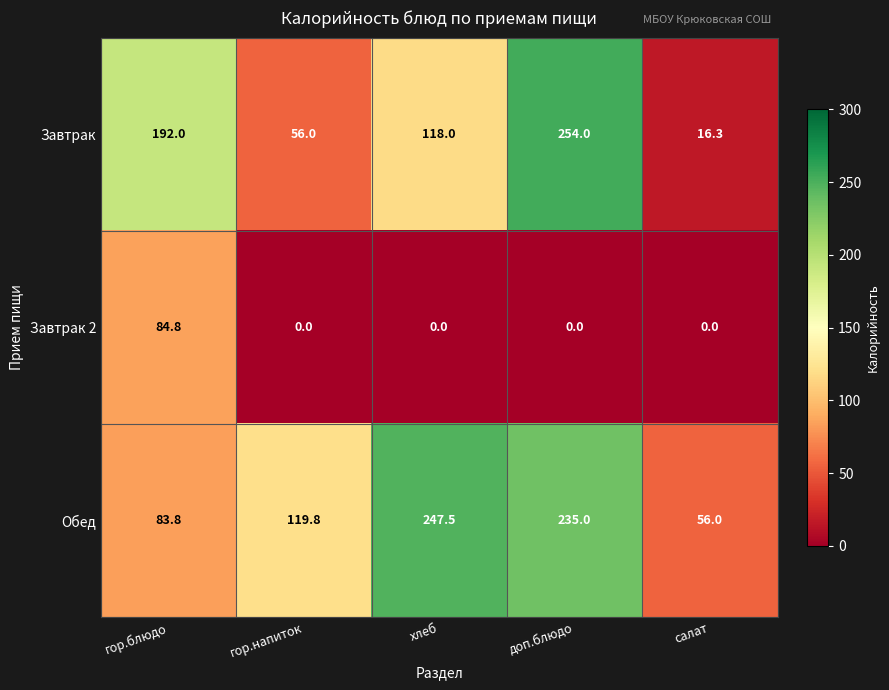

What is the difference between the Завтрак values at гор.напиток and хлеб?

62.0